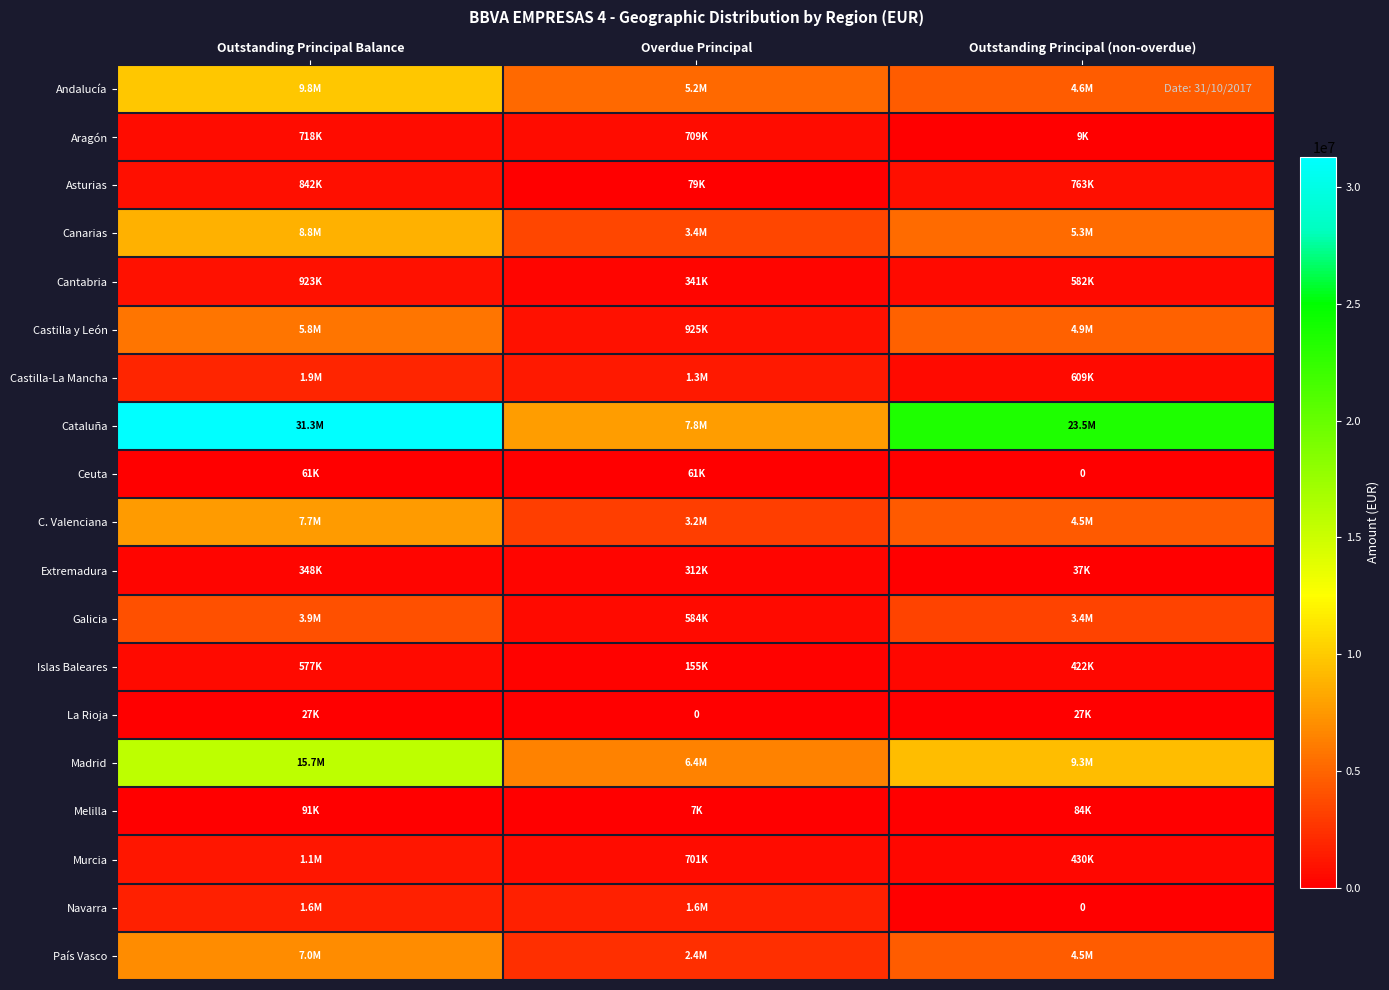

What is the difference between the maximum and minimum values in the Galicia series?

3355125.5